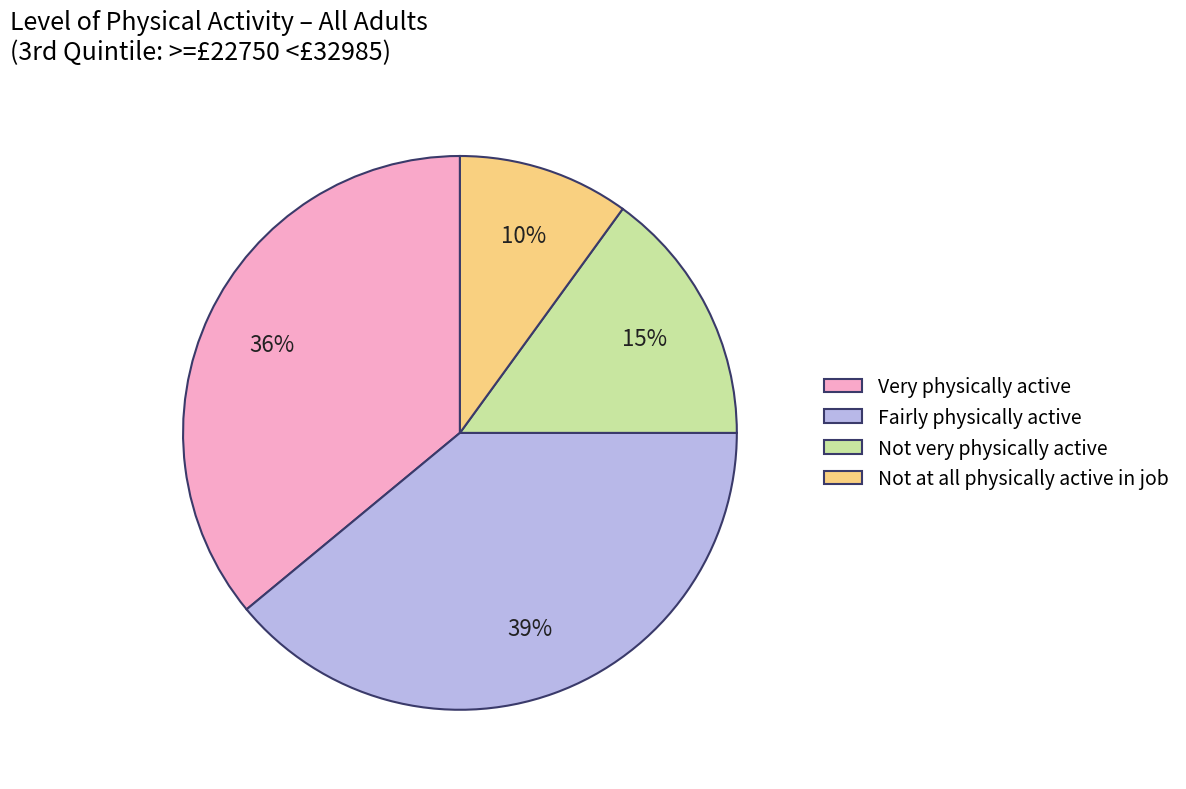

Combined, do Not very physically active and Very physically active account for over 50%?

Yes